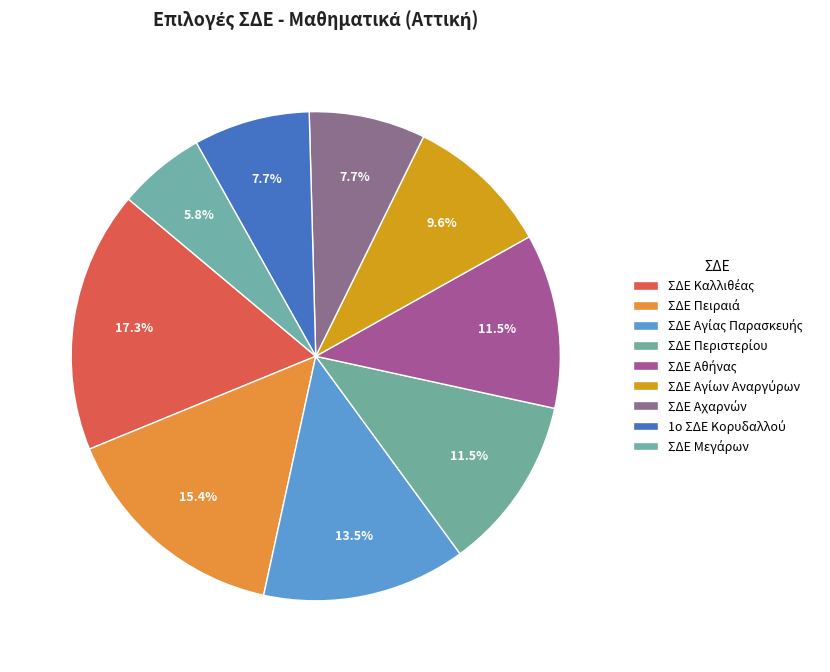

Between ΣΔΕ Αχαρνών and ΣΔΕ Καλλιθέας, which is larger?

ΣΔΕ Καλλιθέας